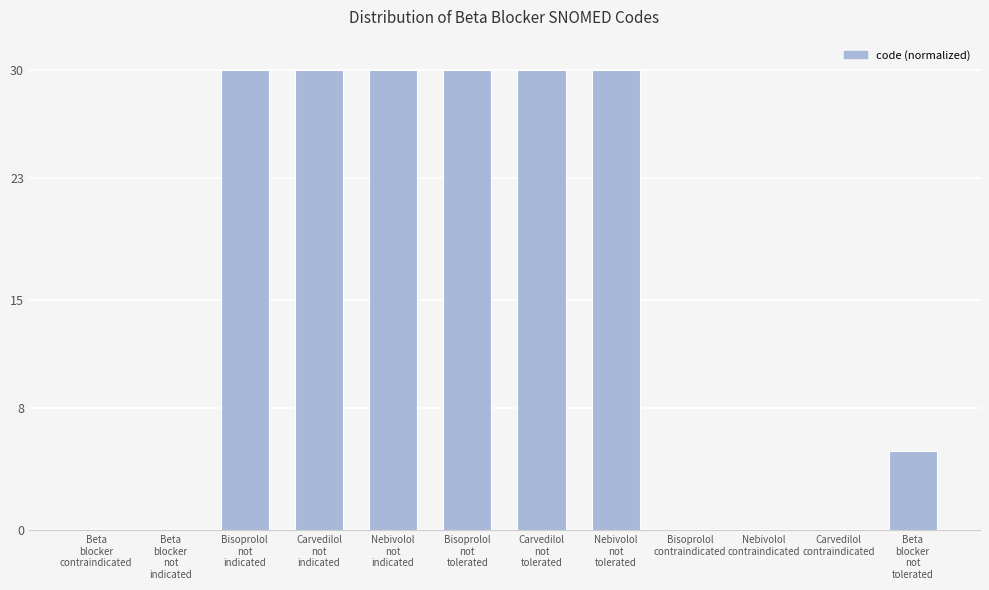

What is the maximum value shown in the chart?

30.0